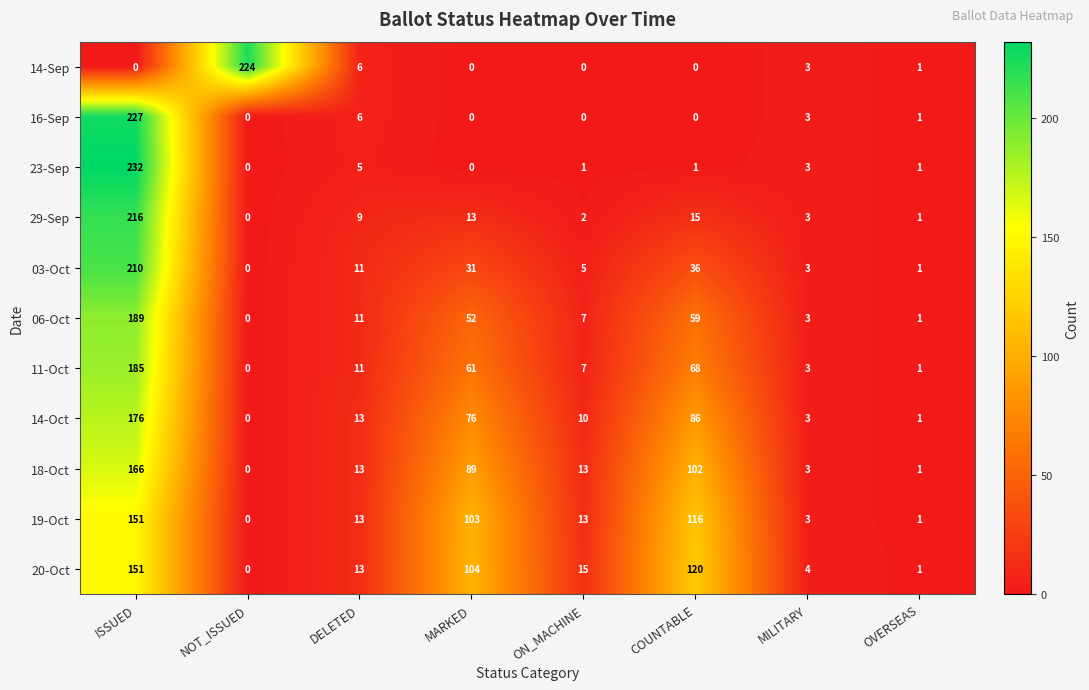

Count the number of categories in the chart.

8